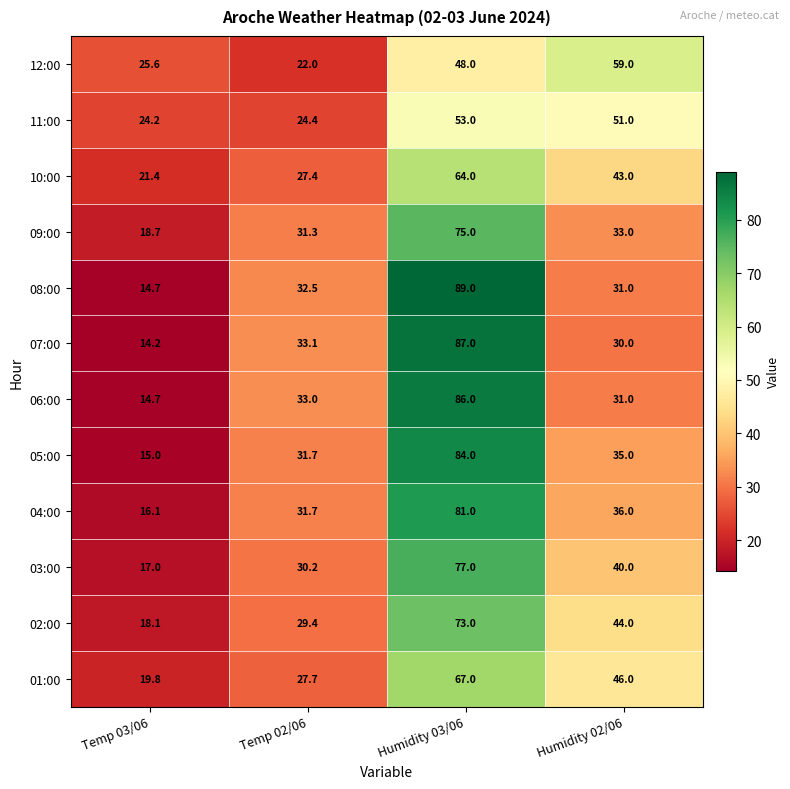

What is the total value across all series at Temp 03/06?

219.5